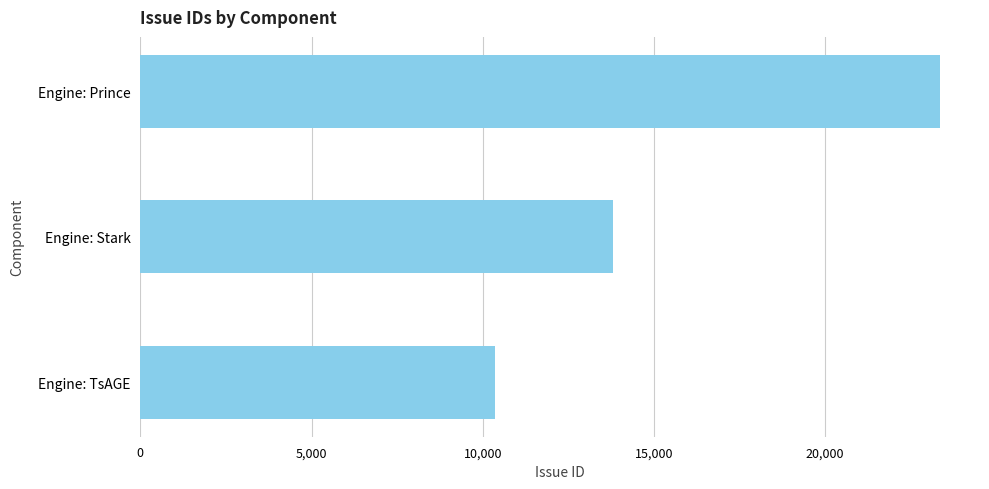

Count the number of categories in the chart.

3